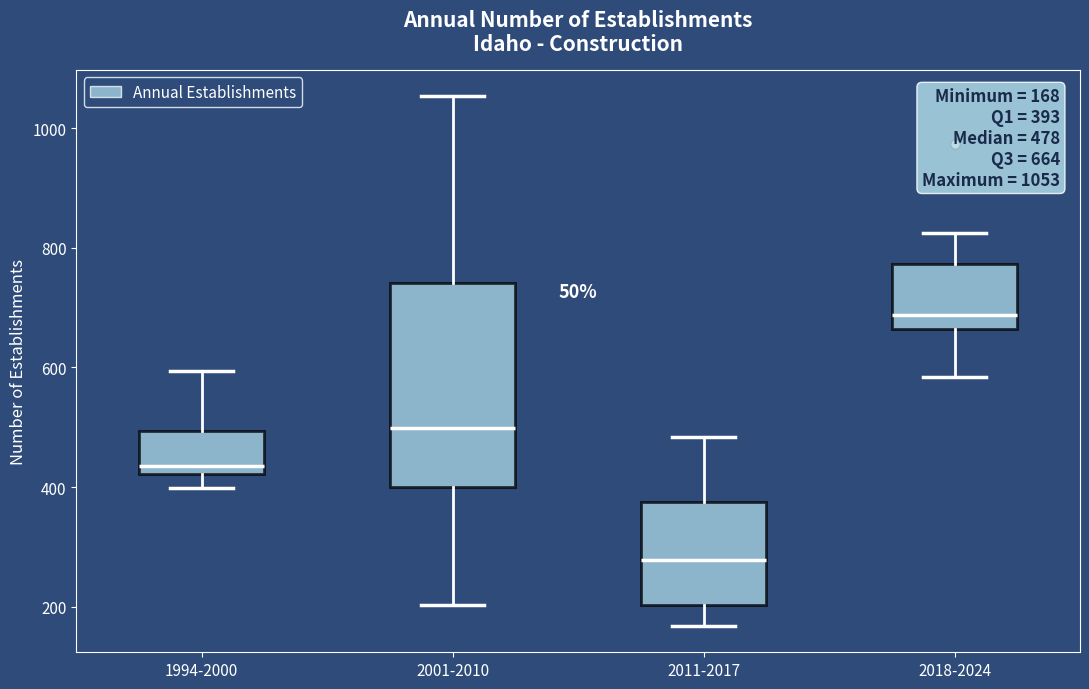

Which box is the tallest, from its lower edge to its upper edge?

2001-2010